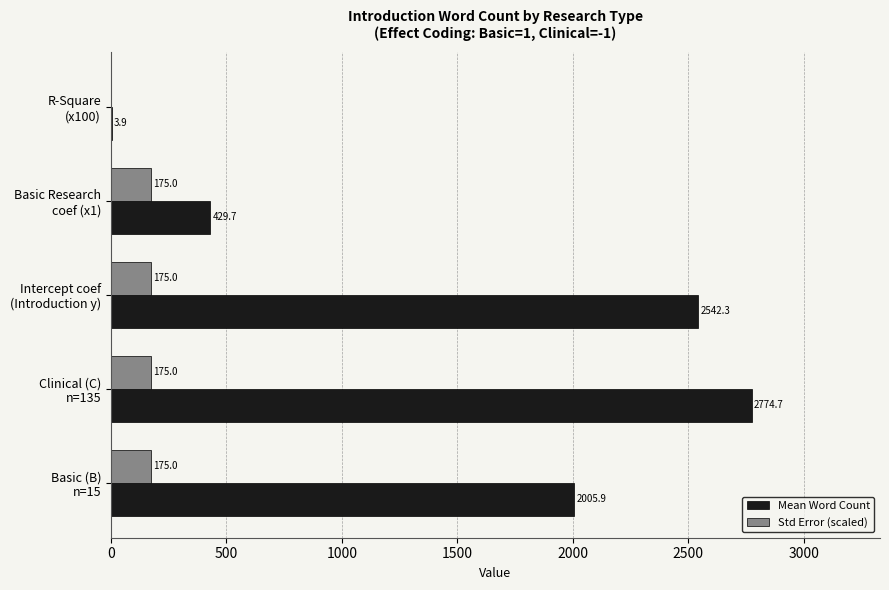

How many series are shown in this chart?

2